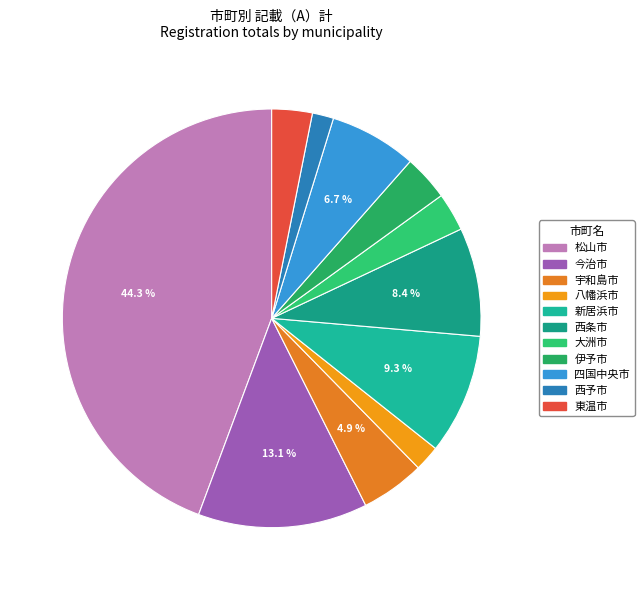

To the nearest percent, what percentage of the pie is 西予市?

2%